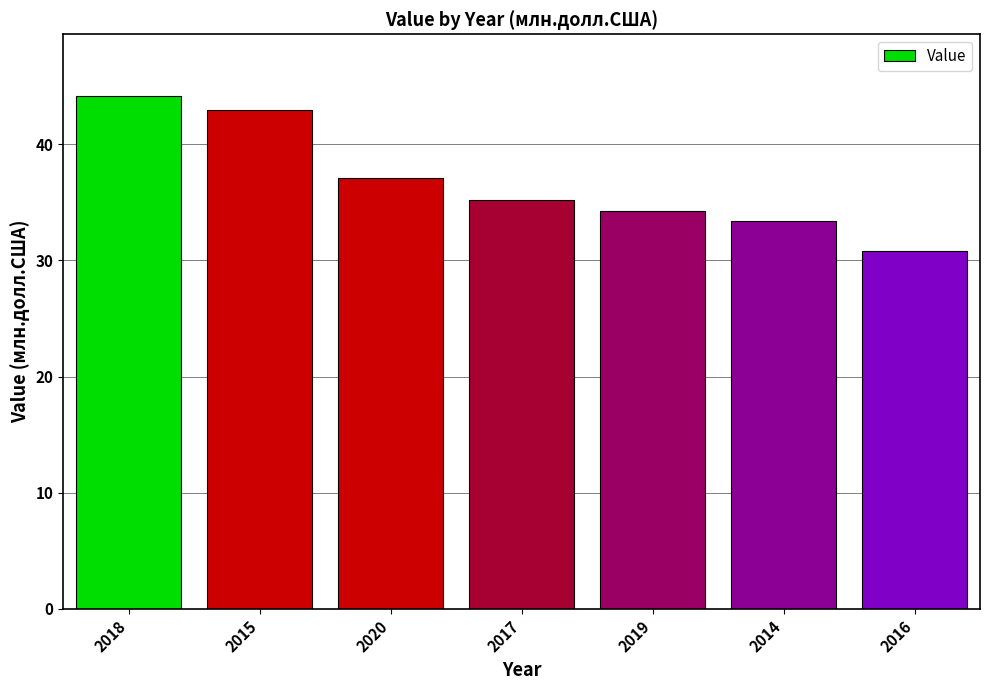

Does the chart contain stacked bars?

No